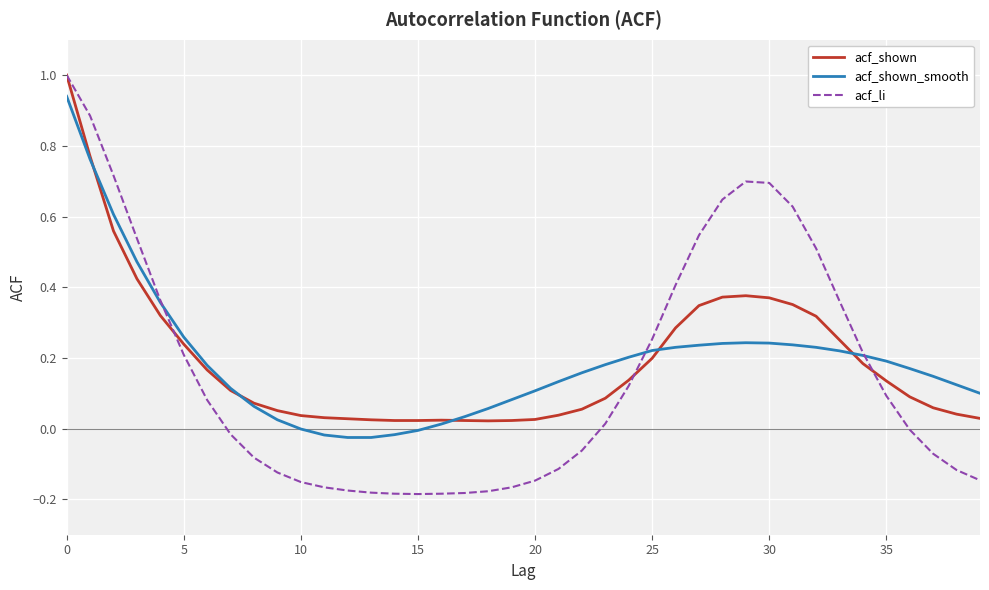

Which series has the largest range (max minus min)?

acf_li